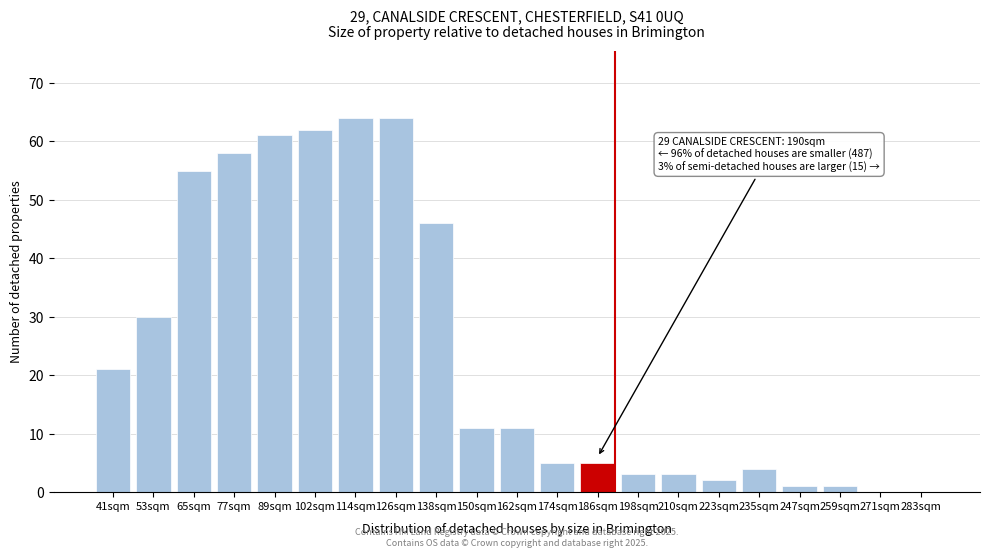

Reading right to left, extract all data points from this chart.

283sqm=0	271sqm=0	259sqm=1	247sqm=1	235sqm=4	223sqm=2	210sqm=3	198sqm=3	186sqm=5	174sqm=5	162sqm=11	150sqm=11	138sqm=46	126sqm=64	114sqm=64	102sqm=62	89sqm=61	77sqm=58	65sqm=55	53sqm=30	41sqm=21